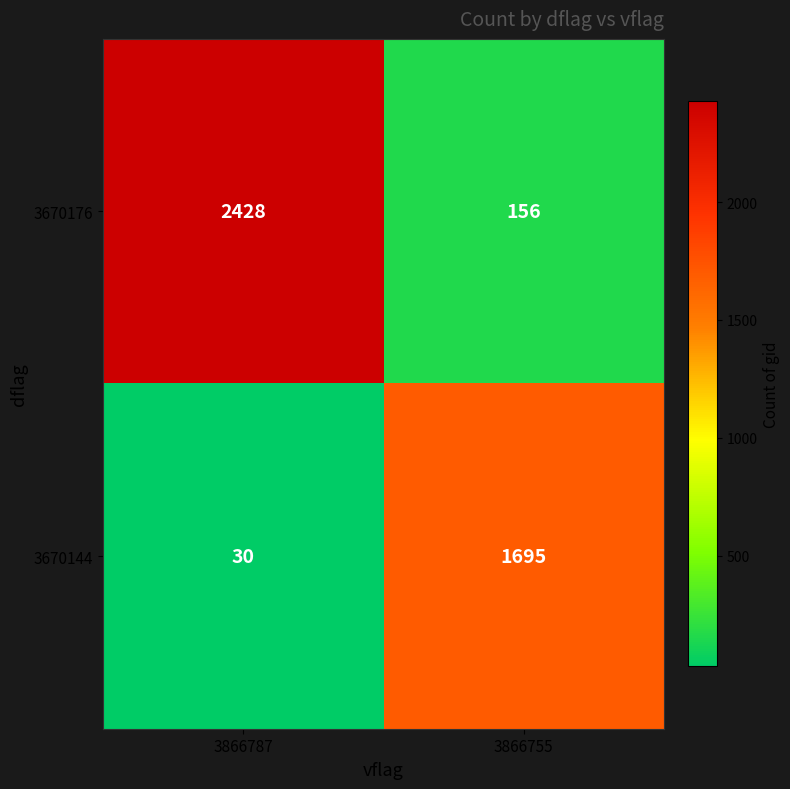

What is the total value across all series at 3866787?

2458